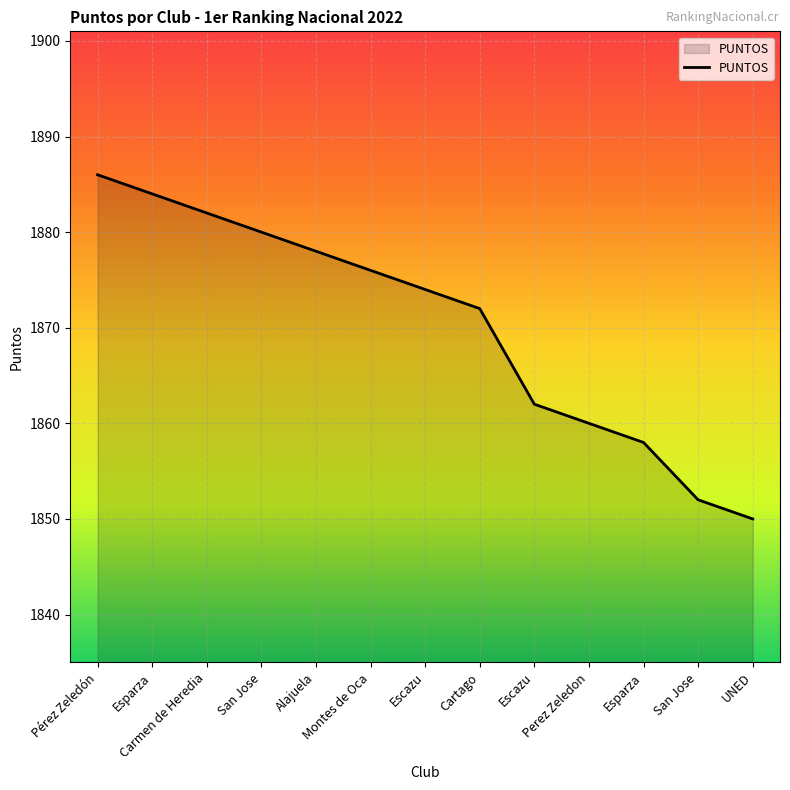

What is the minimum value shown in the chart?

1850